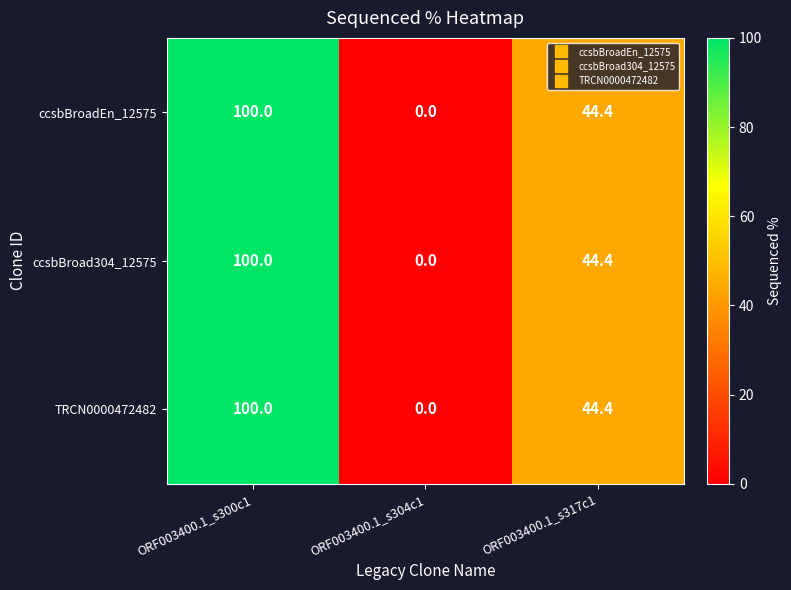

What is the maximum value shown in the chart?

100.0